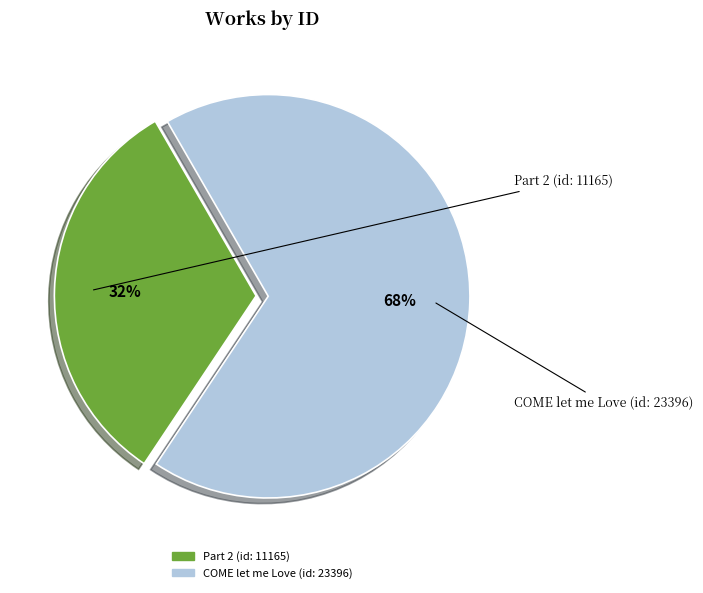

Which has a higher value, Part 2 (id: 11165) or COME let me Love (id: 23396)?

COME let me Love (id: 23396)